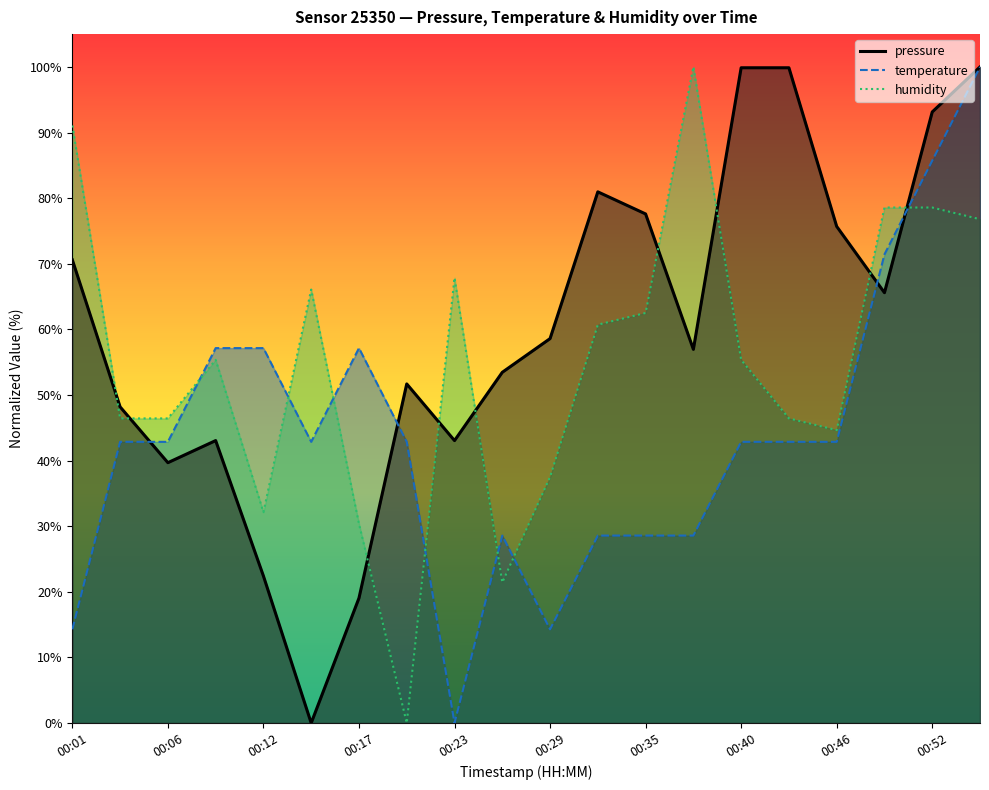

The value of temperature at 00:06 is 42.9. True or false?

True